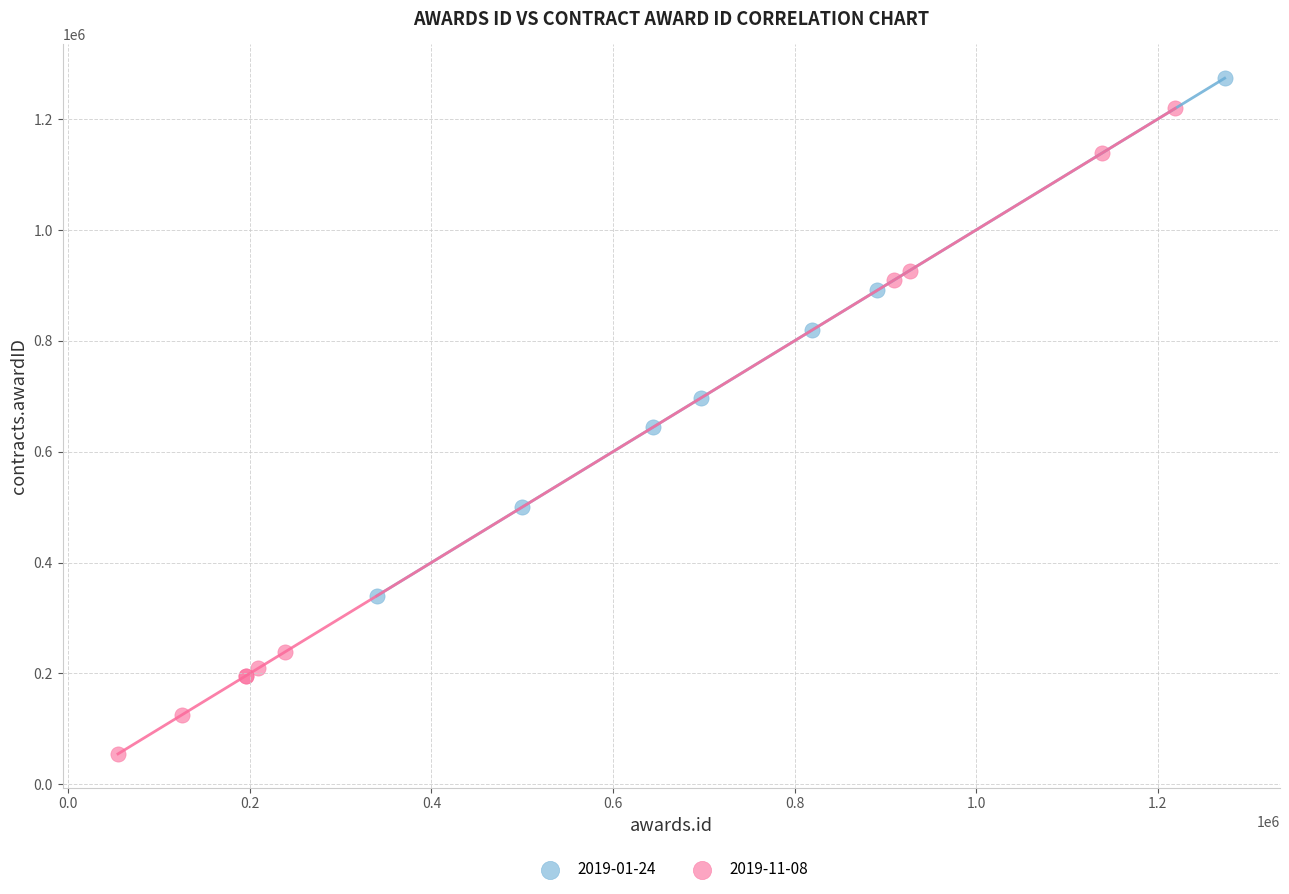

Which series has the widest spread of Y values?

2019-11-08